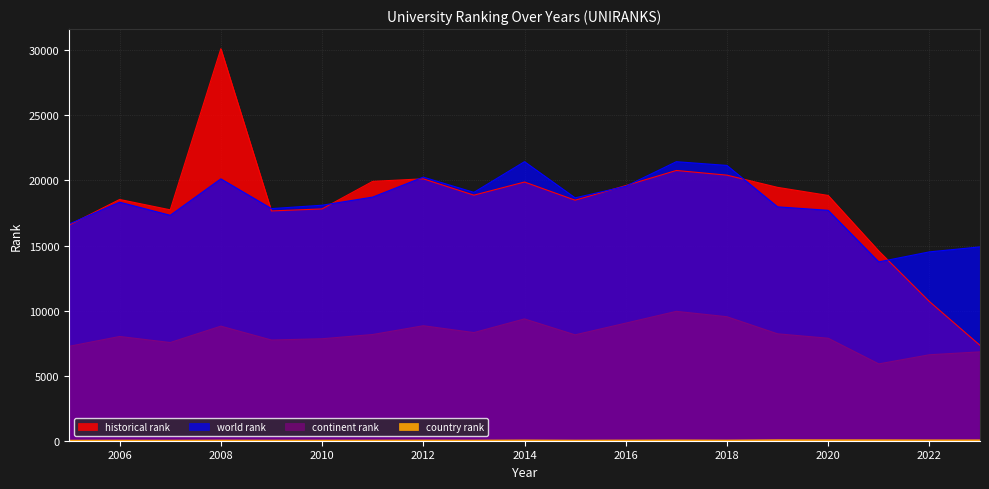

Reading left to right, transcribe all the data shown in this chart.

historical rank: 2005=16573.0	2006=18541.0	2007=17744.5	2008=30129.5	2009=17659.5	2010=17815.5	2011=19932.5	2012=20129.0	2013=18872.0	2014=19882.5	2015=18485.5	2016=19608.0	2017=20769.5	2018=20410.5	2019=19472.0	2020=18850.5	2021=14580.5	2022=10699.5	2023=7330.7
world rank: 2005=16653.0	2006=18334.0	2007=17325.0	2008=20126.0	2009=17839.0	2010=18099.0	2011=18723.0	2012=20259.0	2013=19088.0	2014=21446.0	2015=18666.0	2016=19554.0	2017=21444.0	2018=21158.0	2019=17975.0	2020=17707.0	2021=13744.0	2022=14514.0	2023=14896.0
continent rank: 2005=7255.0	2006=8012.0	2007=7547.0	2008=8806.0	2009=7739.0	2010=7837.0	2011=8163.0	2012=8837.0	2013=8312.0	2014=9362.0	2015=8138.0	2016=9037.0	2017=9943.0	2018=9530.0	2019=8216.0	2020=7877.0	2021=5904.0	2022=6606.0	2023=6829.0
country rank: 2005=30.0	2006=36.0	2007=31.0	2008=40.0	2009=34.0	2010=35.0	2011=37.0	2012=43.0	2013=37.0	2014=49.0	2015=37.0	2016=43.0	2017=52.0	2018=43.0	2019=66.0	2020=64.0	2021=63.0	2022=56.0	2023=56.0